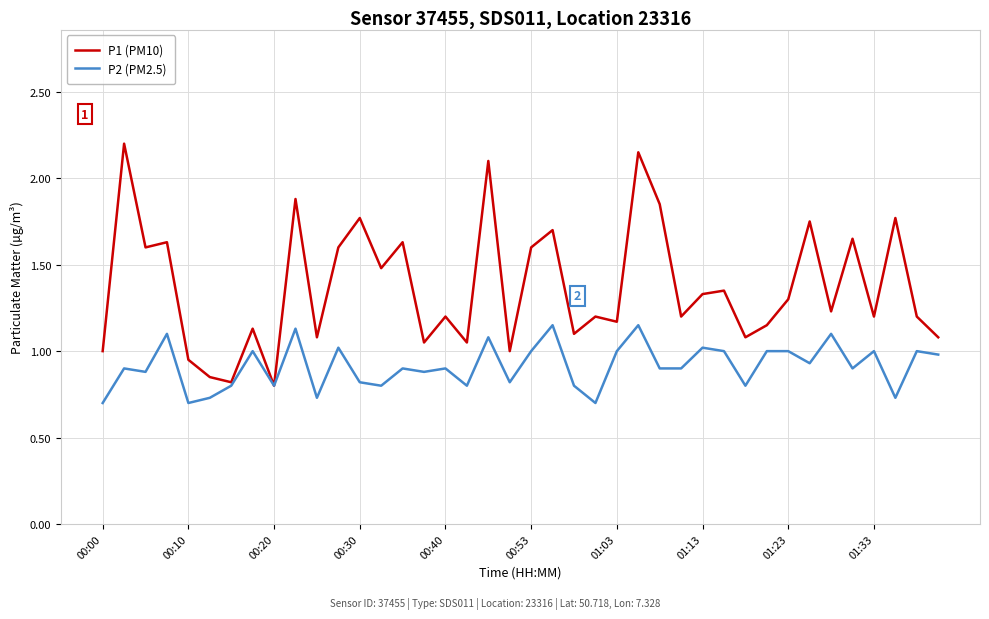

Which series has the largest range (max minus min)?

P1 (PM10)